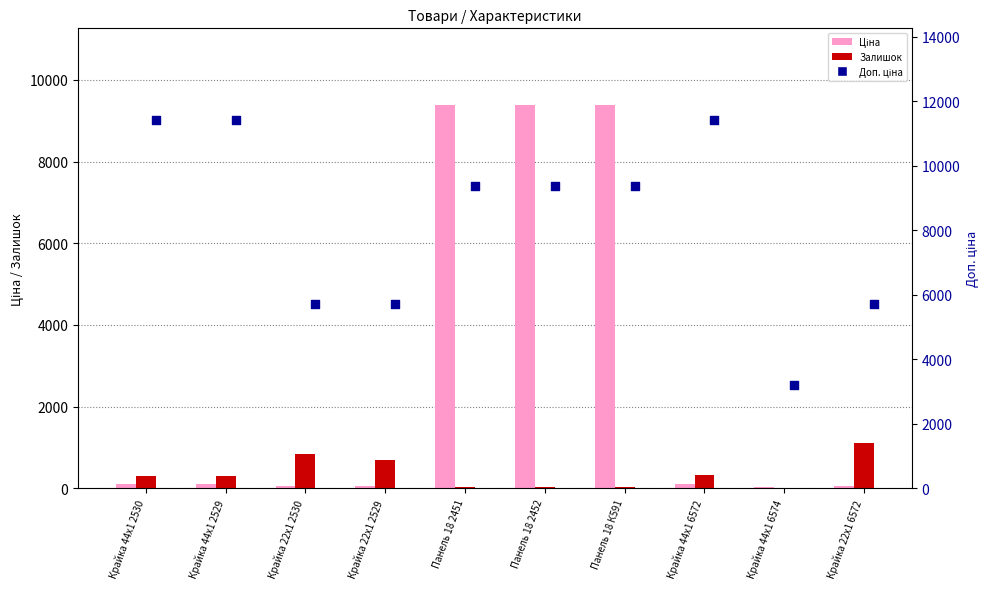

Which series contains the highest Y value?

Доп. ціна